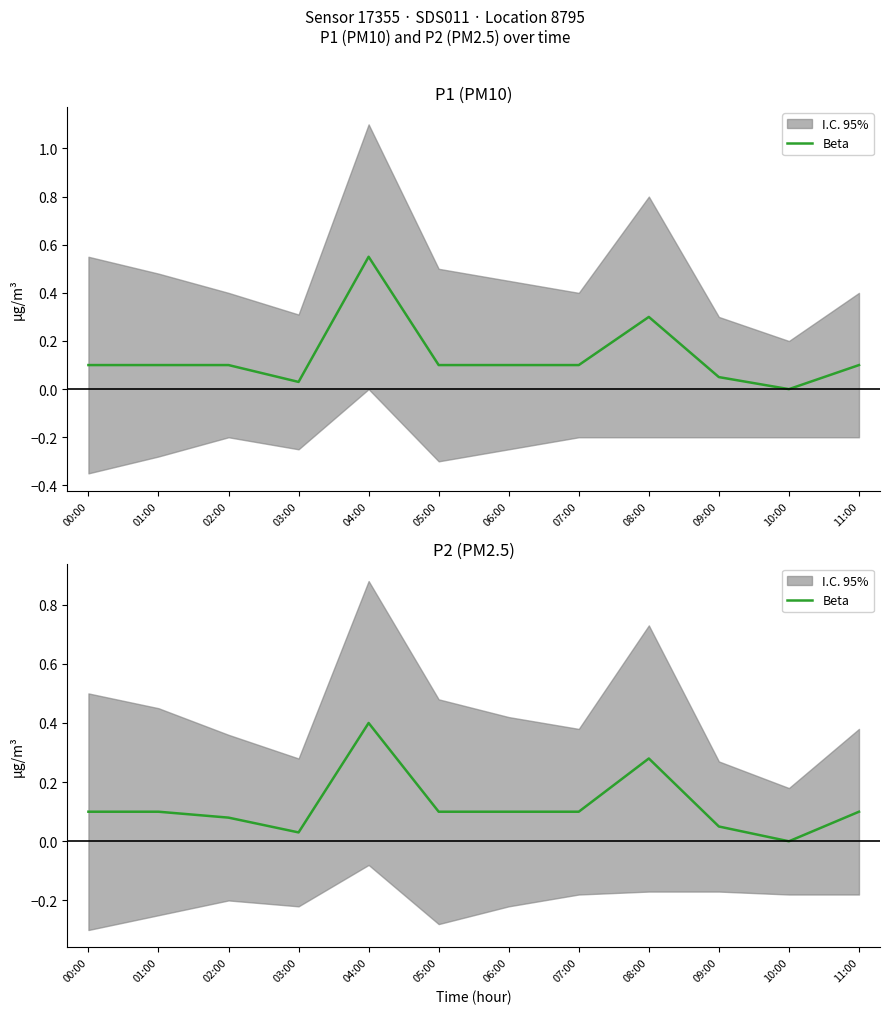

List the labels in order of value, largest first.

04:00, 08:00, 00:00, 01:00, 05:00, 06:00, 07:00, 11:00, 02:00, 09:00, 03:00, 10:00